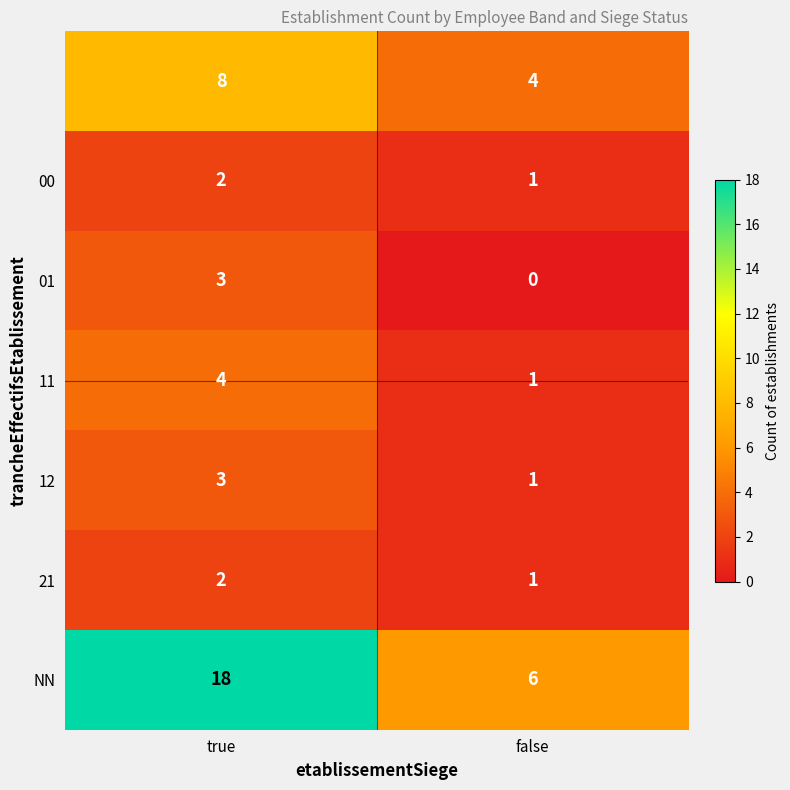

At which category is the sum across all series the highest?

true